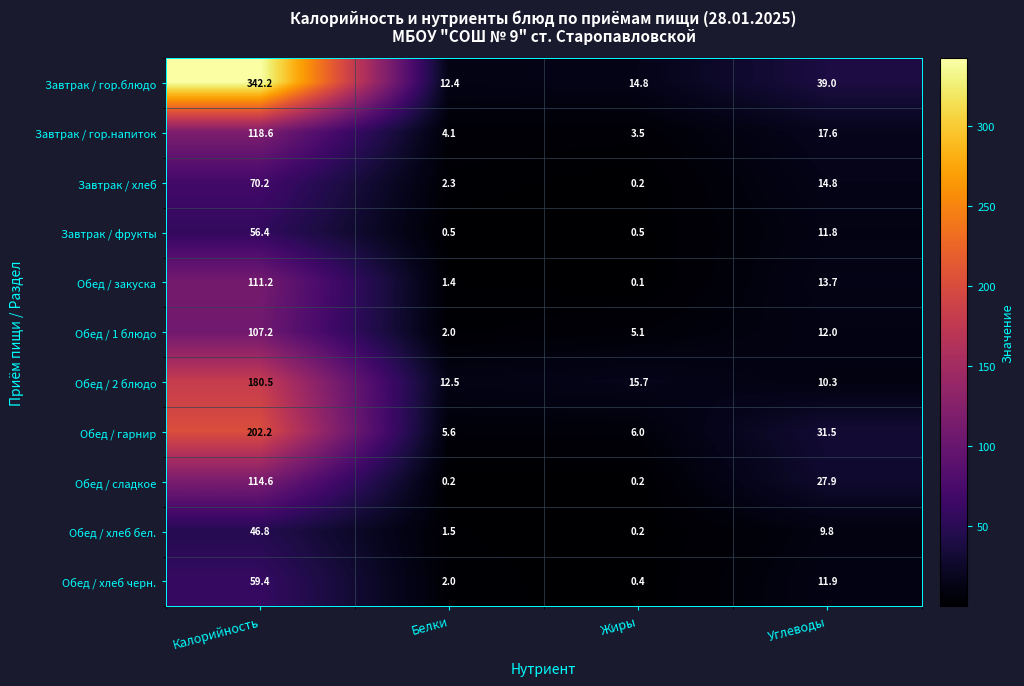

Rank the series by their maximum value, from lowest to highest.

Обед / хлеб бел., Завтрак / фрукты, Обед / хлеб черн., Завтрак / хлеб, Обед / 1 блюдо, Обед / закуска, Обед / сладкое, Завтрак / гор.напиток, Обед / 2 блюдо, Обед / гарнир, Завтрак / гор.блюдо